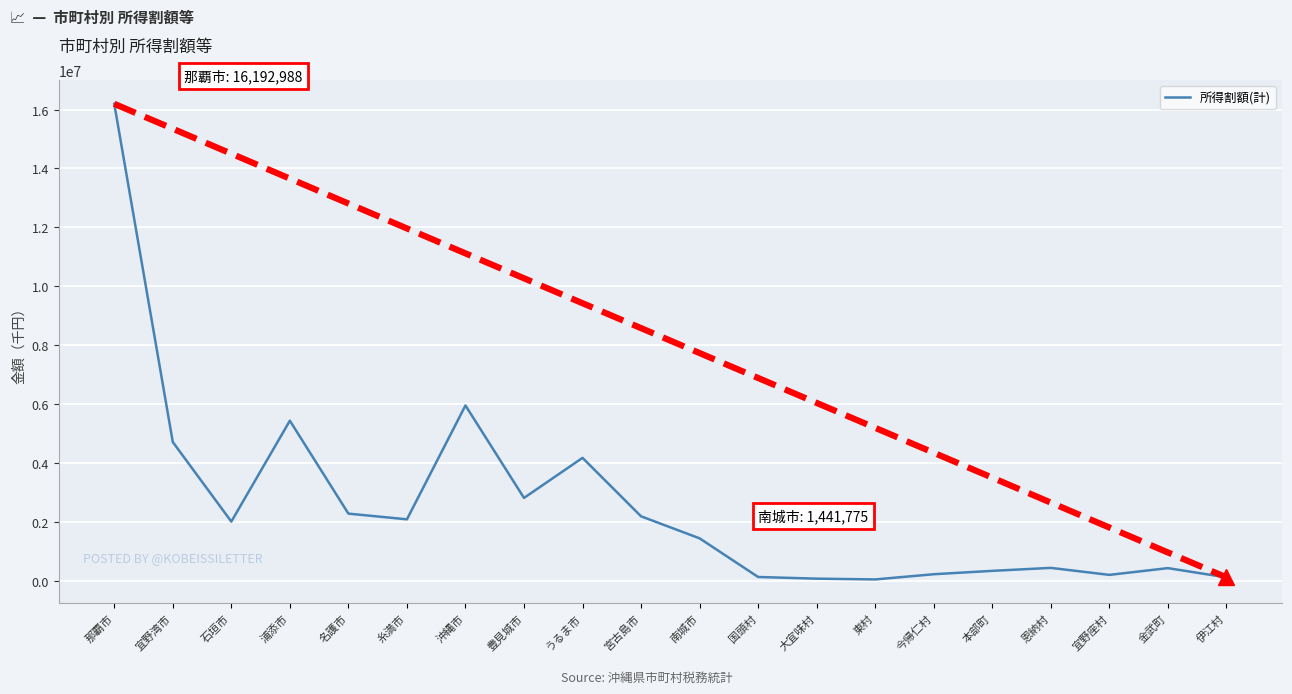

The value at うるま市 is 1212483. True or false?

False